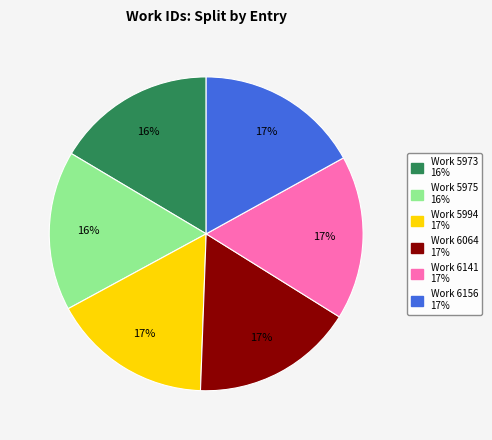

To the nearest percent, what percentage of the pie is Work 6141?

17%